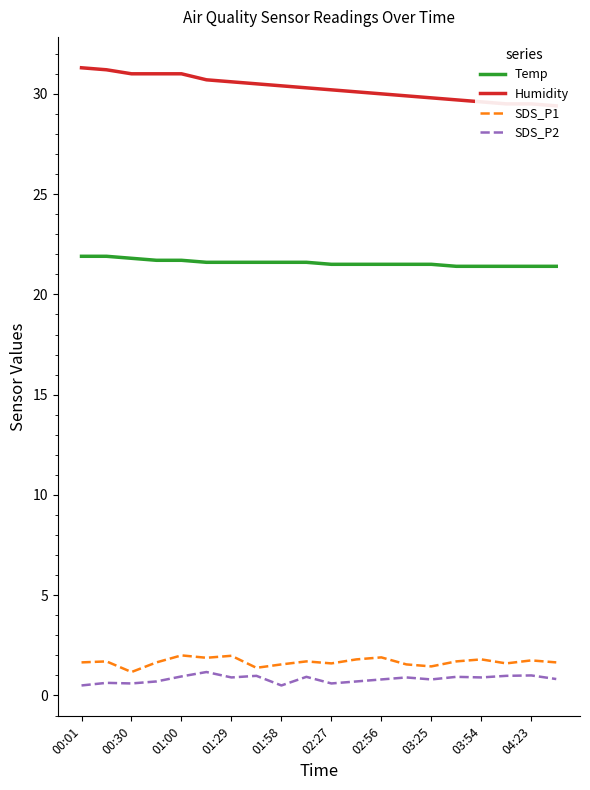

What is the difference between the maximum and second lowest values in the SDS_P2 series?

0.7